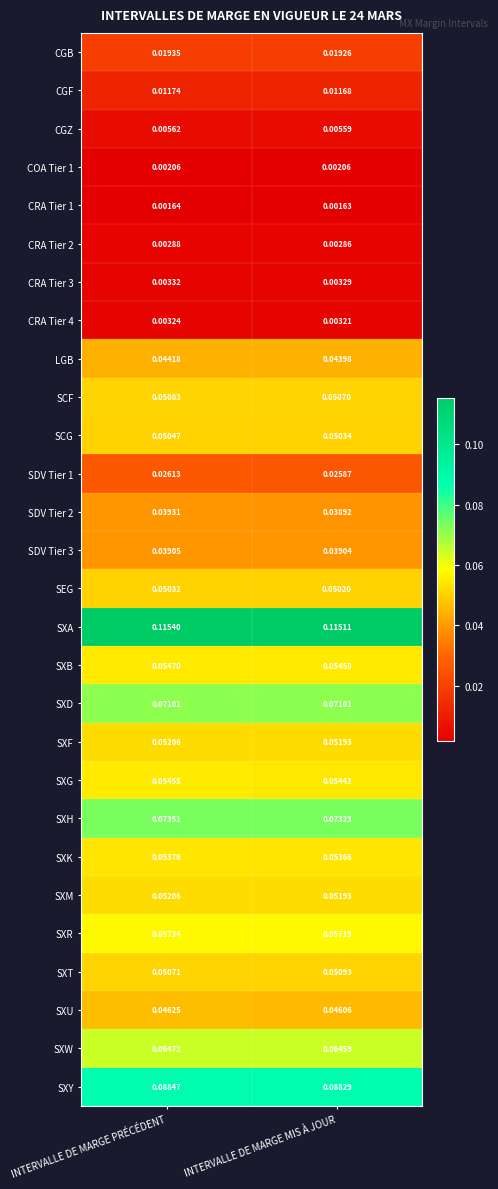

At how many categories does at least one series exceed 0?

2